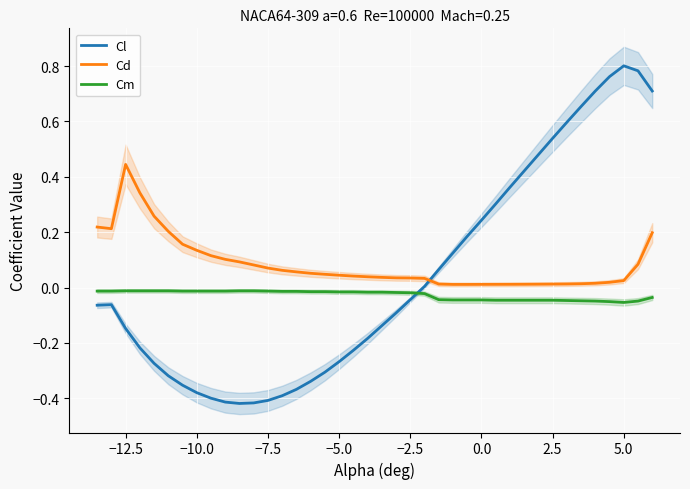

After their last crossing, which series has the higher values: Cd or Cl?

Cl